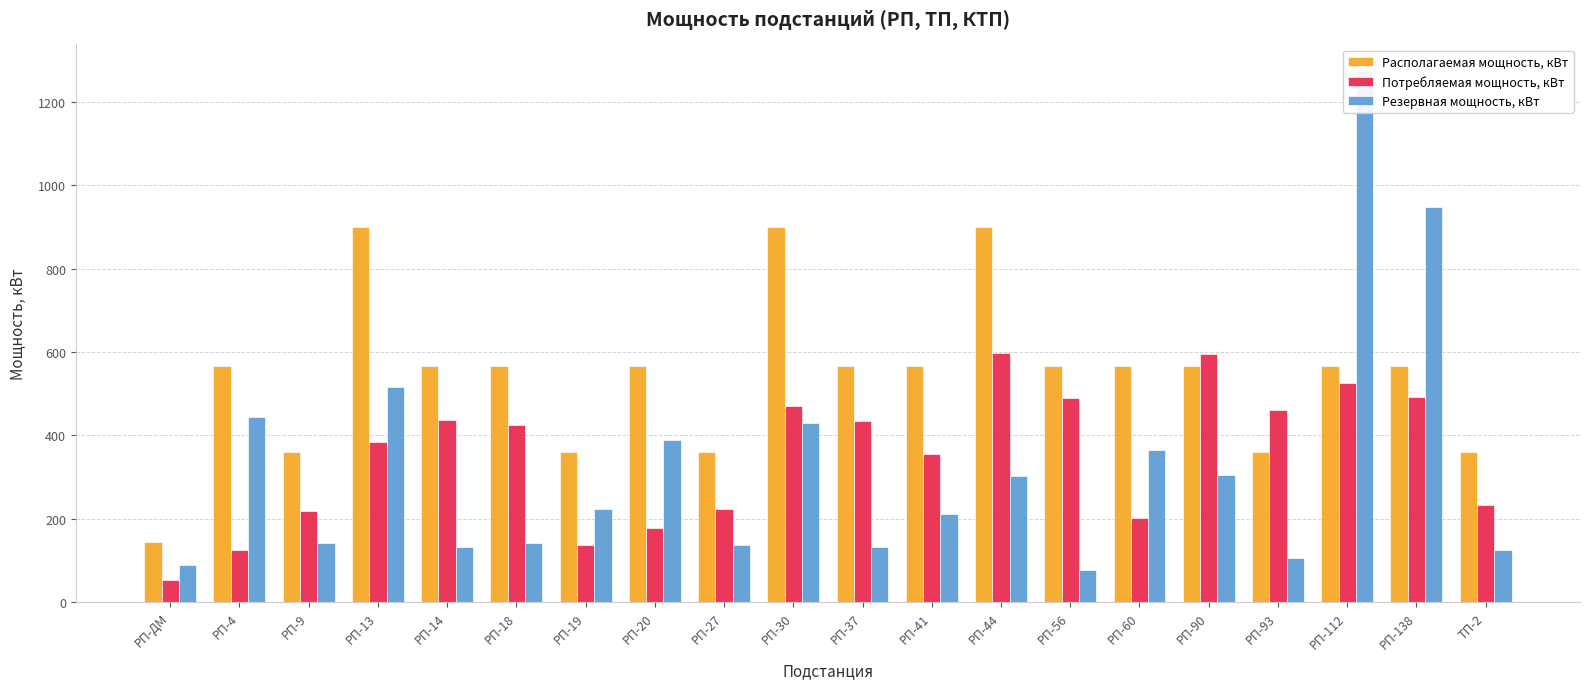

What is the total value across all series at РП-ДМ?

286